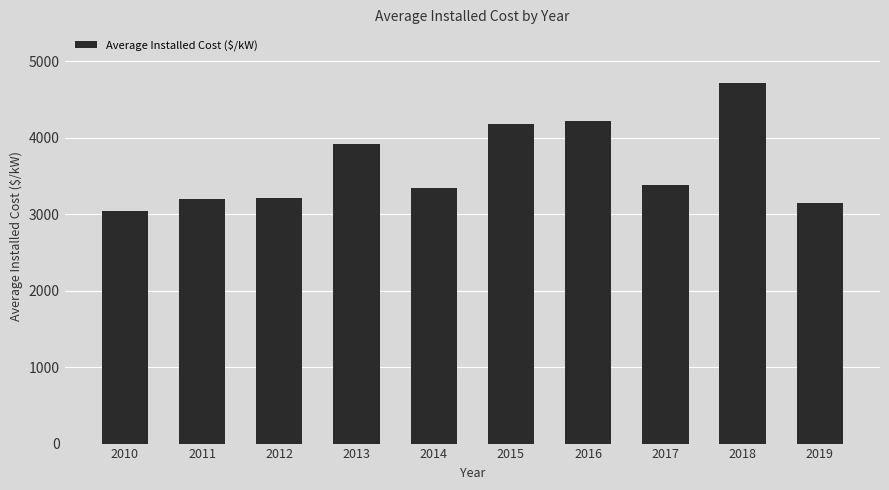

Which label corresponds to the largest value in the chart?

2018